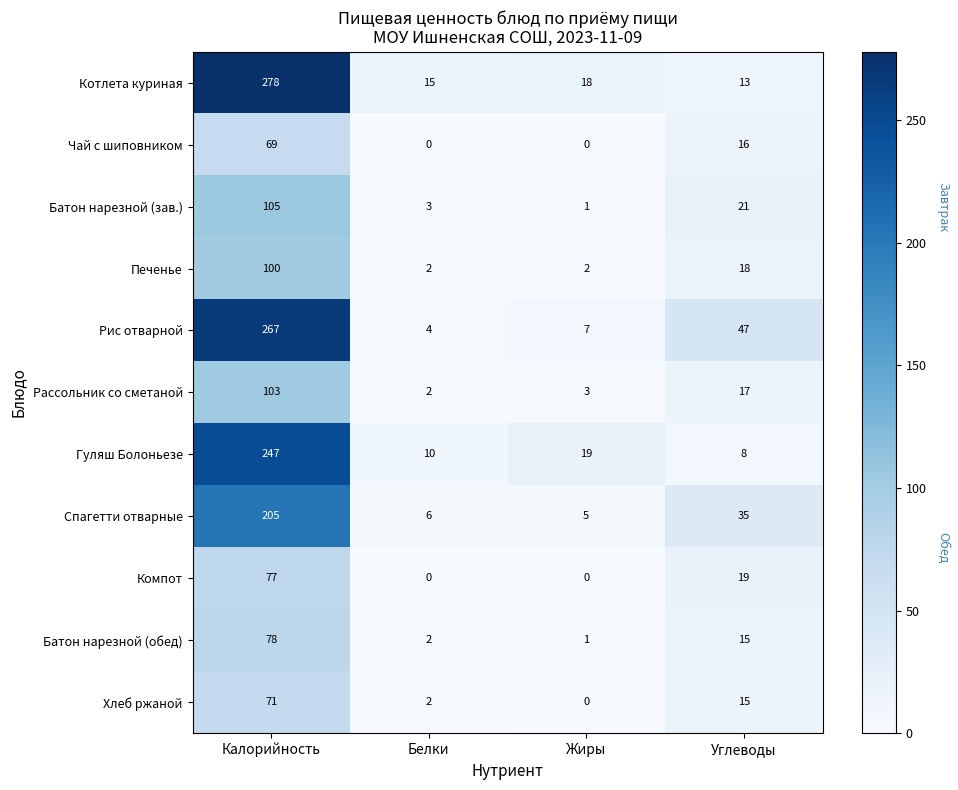

How many values in the Печенье series are below 18?

2